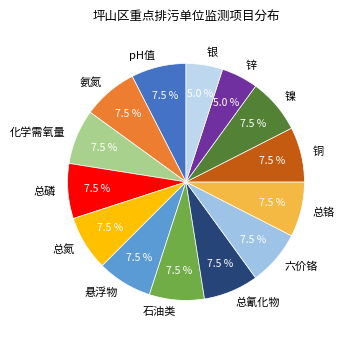

Is pH值 the majority of the pie?

No